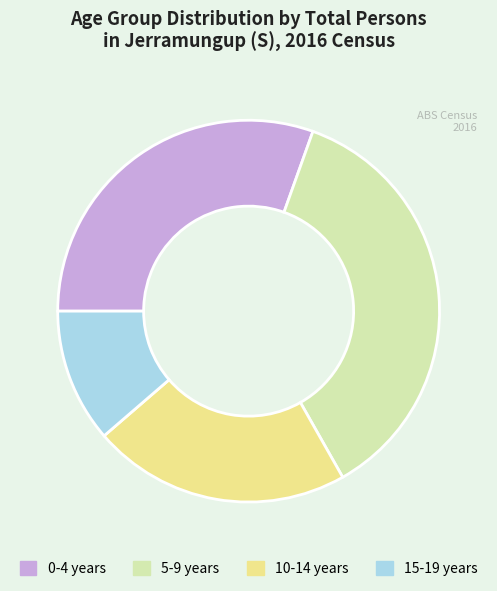

Is it true that 10-14 years is 9% of the pie?

False